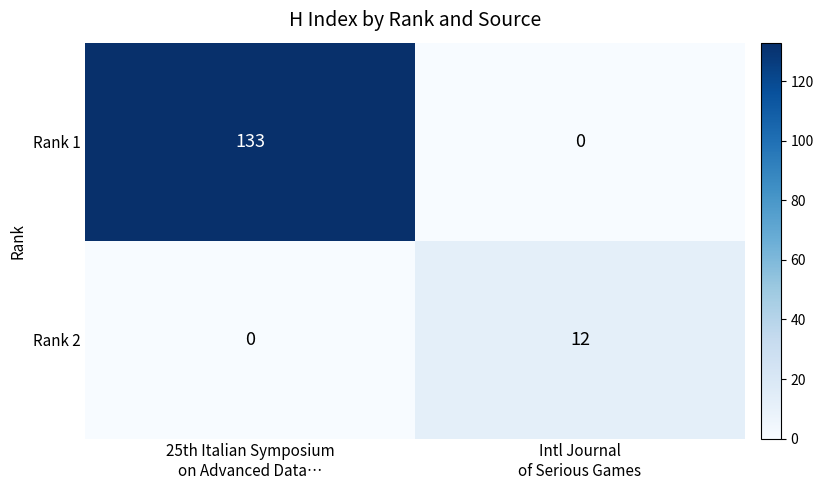

Which series has the largest total across all categories?

Rank 1